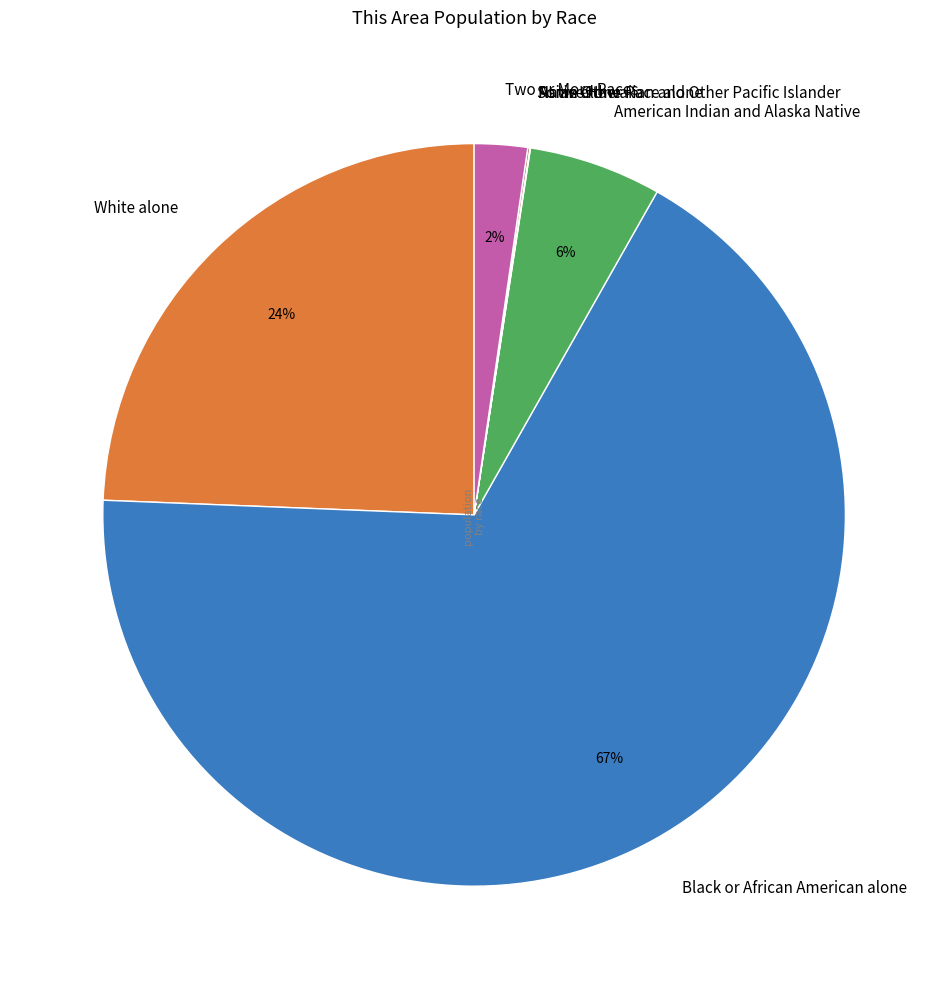

To the nearest percent, what is the combined percentage of Black or African American alone and White alone?

92%